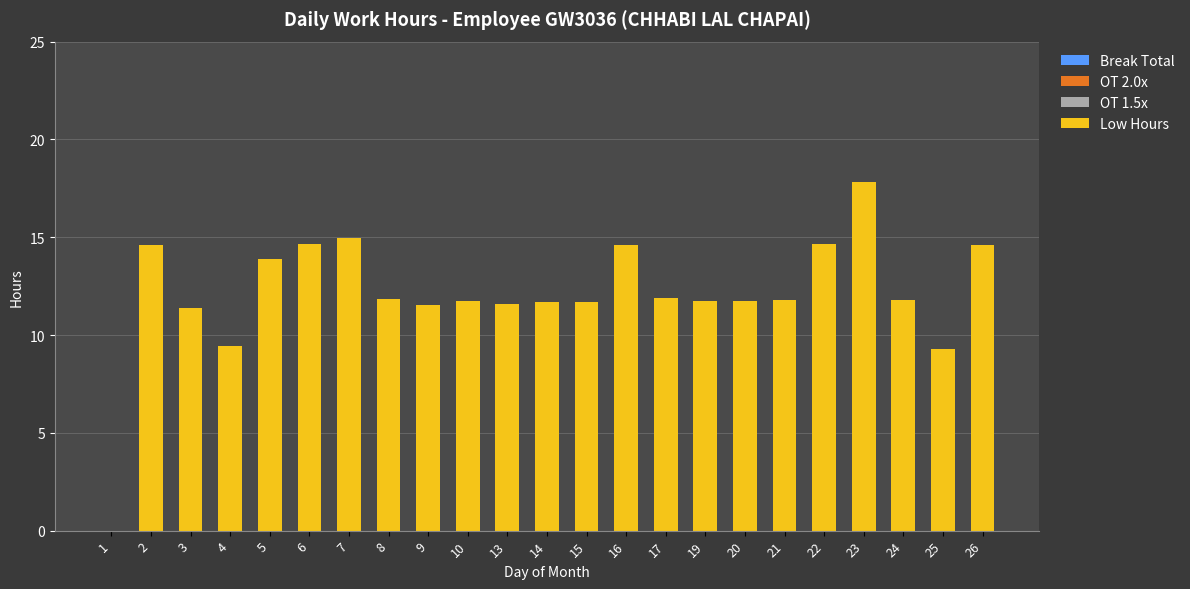

What is the maximum value shown in the chart?

17.8